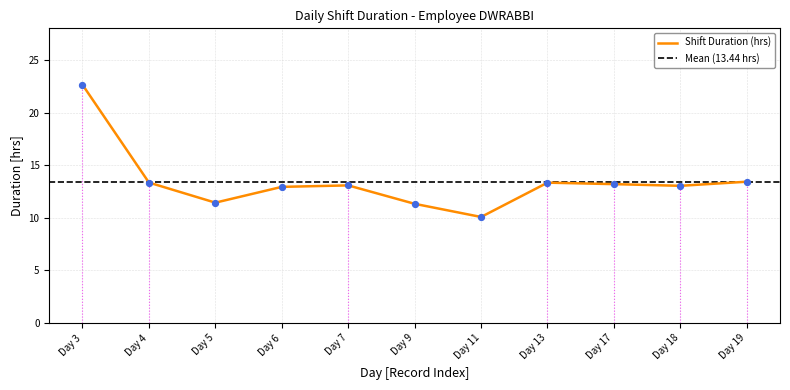

Approximately how many times larger is the value at Day 13 compared to Day 17?

1.0